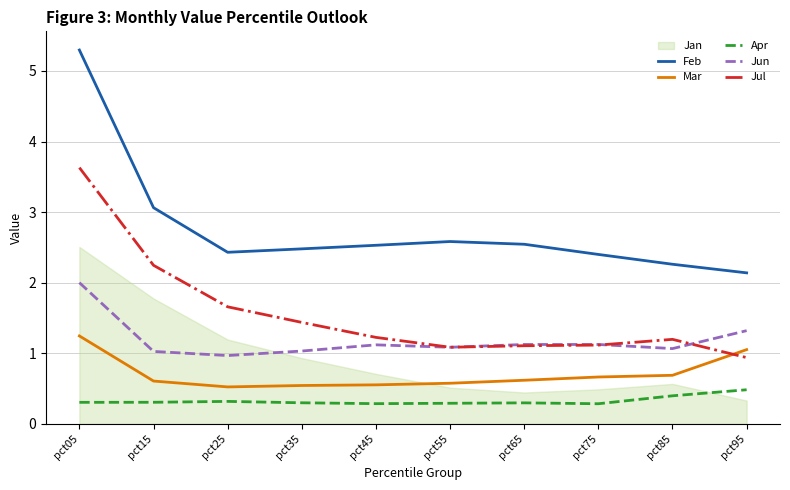

Between which two adjacent categories do Jul and Mar first intersect?

pct85 and pct95